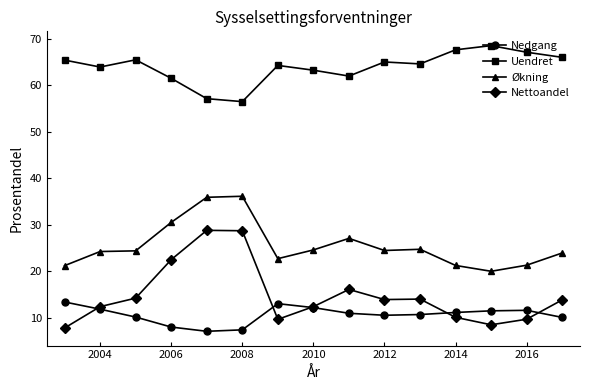

Which series has the largest total across all categories?

Uendret